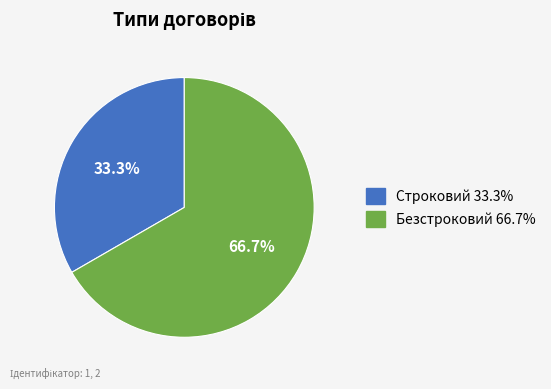

Which category accounts for the majority?

Безстроковий